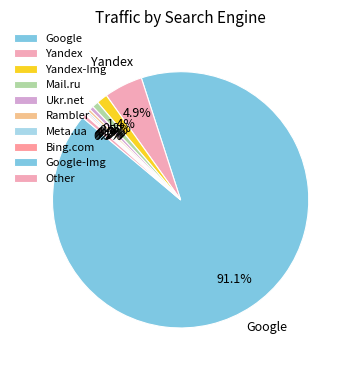

Which slice is the largest?

Google